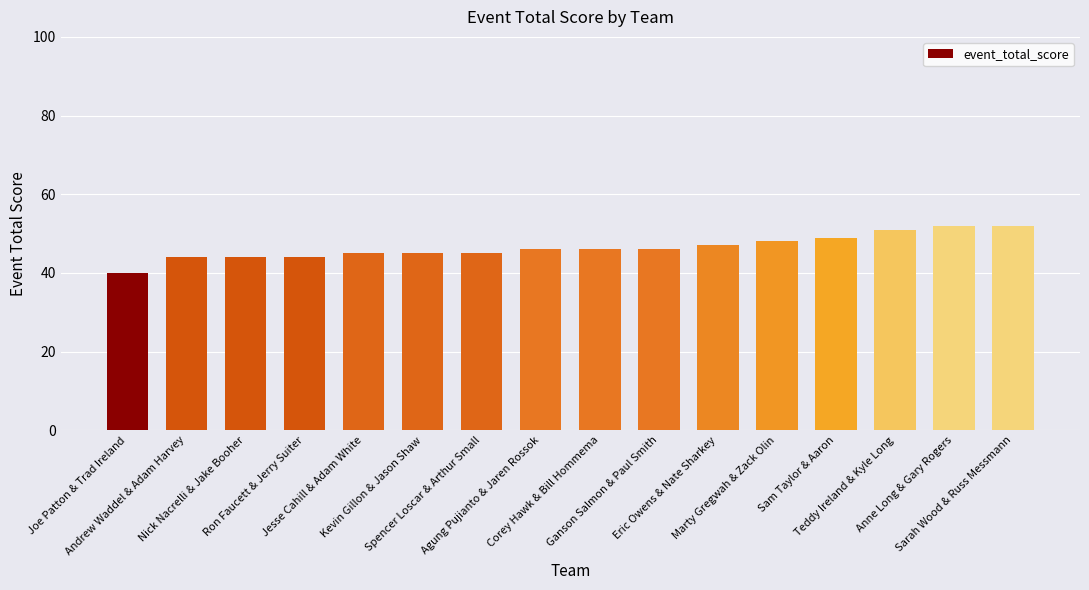

True or false: the data shows 51 at Teddy Ireland & Kyle Long.

True